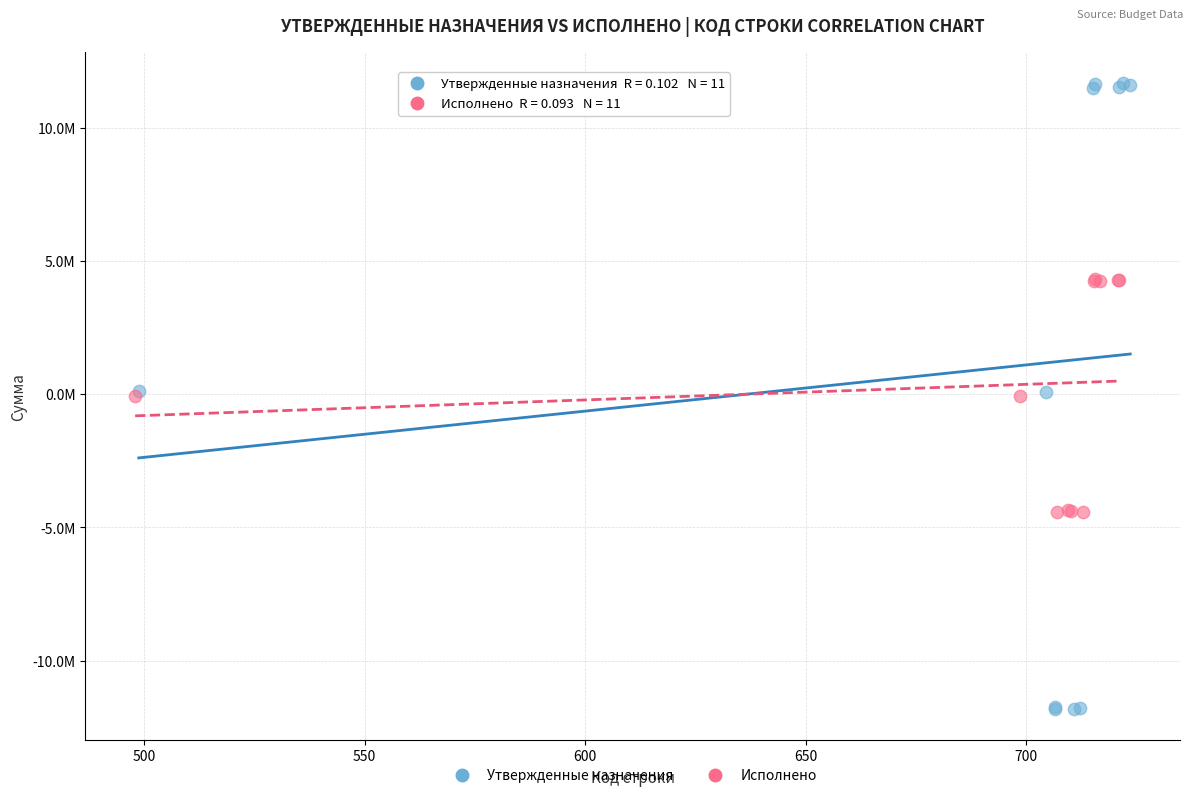

What are all the series names shown in the legend?

Утвержденные назначения, Исполнено